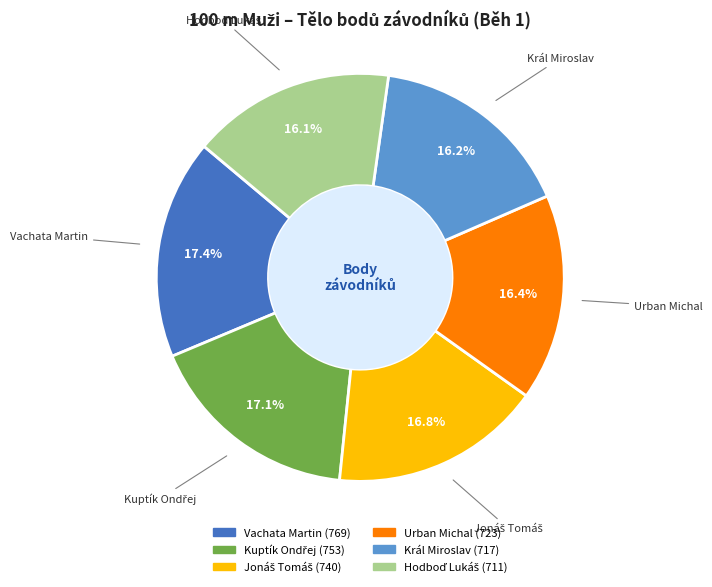

True or false: Vachata Martin accounts for 17% of the total.

True